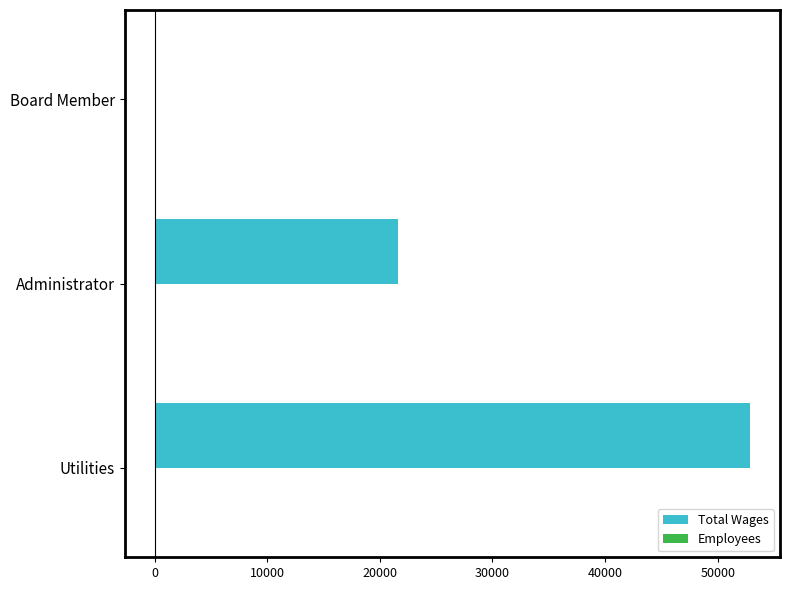

What is the sum of all Total Wages values?

74516